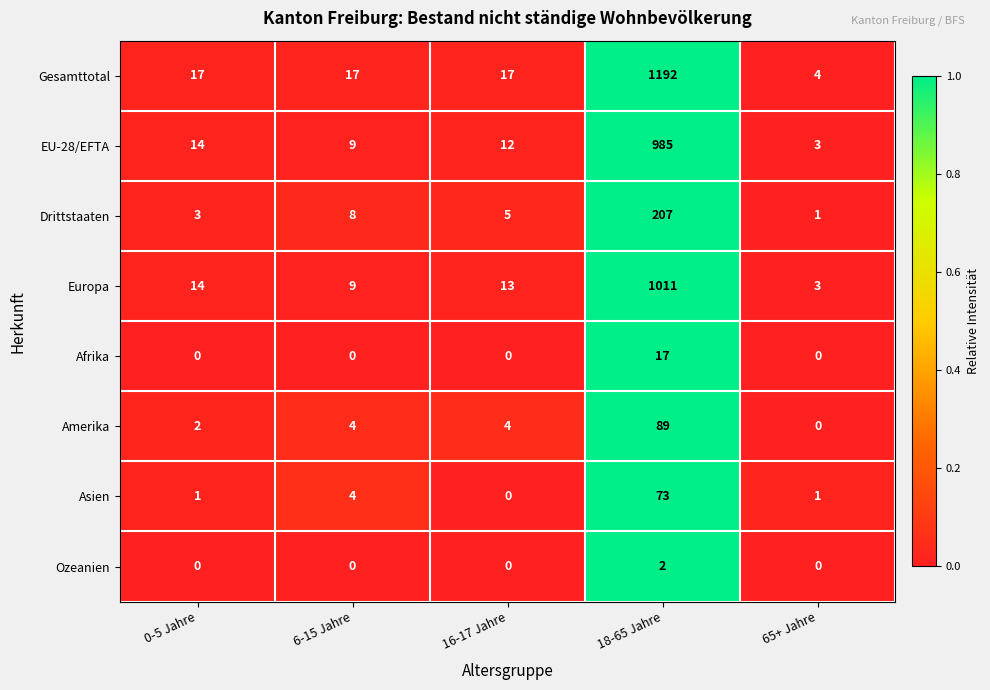

The Europa series shows 7 at 0-5 Jahre. True or false?

False